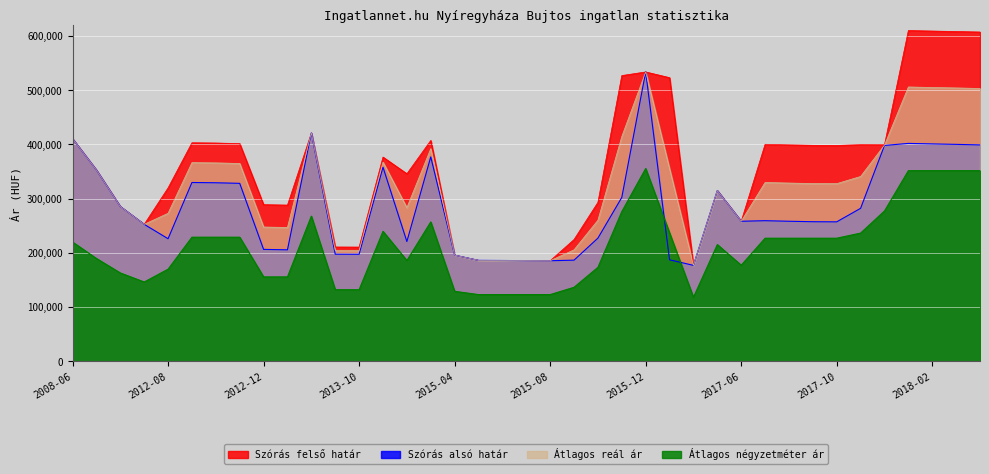

Reading left to right, extract all data points from this chart.

Szórás felső határ: 2008-06=410658	2008-07=352818	2010-01=285482	2010-11=252666	2012-08=319905	2012-09=403146	2012-10=402664	2012-11=401608	2012-12=288943	2013-01=288167	2013-04=421166	2013-09=210845	2013-10=210689	2014-05=376739	2014-08=345984	2014-09=407385	2015-04=195796	2015-05=186193	2015-06=185961	2015-07=185638	2015-08=185500	2015-09=224674	2015-10=293211	2015-11=527102	2015-12=533786	2016-01=523229	2016-02=176991	2017-05=314947	2017-06=258337	2017-07=400302	2017-08=399280	2017-09=398420	2017-10=398186	2017-11=399665	2017-12=399504	2018-01=610160	2018-02=609203	2018-03=608368	2018-04=607418
Szórás alsó határ: 2008-06=410658	2008-07=352818	2010-01=285482	2010-11=252666	2012-08=226131	2012-09=329834	2012-10=329352	2012-11=328296	2012-12=206443	2013-01=205667	2013-04=421166	2013-09=197617	2013-10=197461	2014-05=358059	2014-08=220928	2014-09=377007	2015-04=195796	2015-05=186193	2015-06=185961	2015-07=185638	2015-08=185500	2015-09=186598	2015-10=227217	2015-11=302262	2015-12=533786	2016-01=187241	2016-02=176991	2017-05=314947	2017-06=258337	2017-07=259376	2017-08=258354	2017-09=257494	2017-10=257260	2017-11=282199	2017-12=398190	2018-01=401954	2018-02=400997	2018-03=400162	2018-04=399212
Átlagos reál ár: 2008-06=410658	2008-07=352818	2010-01=285482	2010-11=252666	2012-08=273018	2012-09=366490	2012-10=366008	2012-11=364952	2012-12=247693	2013-01=246917	2013-04=421166	2013-09=204231	2013-10=204075	2014-05=367399	2014-08=283456	2014-09=392196	2015-04=195796	2015-05=186193	2015-06=185961	2015-07=185638	2015-08=185500	2015-09=205636	2015-10=260214	2015-11=414682	2015-12=533786	2016-01=355235	2016-02=176991	2017-05=314947	2017-06=258337	2017-07=329839	2017-08=328817	2017-09=327957	2017-10=327723	2017-11=340932	2017-12=398847	2018-01=506057	2018-02=505100	2018-03=504265	2018-04=503315
Átlagos négyzetméter ár: 2008-06=220000	2008-07=189711	2010-01=162998	2010-11=146300	2012-08=169906	2012-09=228981	2012-10=228981	2012-11=228981	2012-12=155736	2013-01=155736	2013-04=267857	2013-09=132074	2013-10=132074	2014-05=239771	2014-08=185922	2014-09=257116	2015-04=129134	2015-05=123076	2015-06=123076	2015-07=123076	2015-08=123076	2015-09=136538	2015-10=173333	2015-11=276159	2015-12=355652	2016-01=236862	2016-02=118072	2017-05=215340	2017-06=177272	2017-07=227097	2017-08=227097	2017-09=227097	2017-10=227097	2017-11=236531	2017-12=277302	2018-01=351674	2018-02=351674	2018-03=351674	2018-04=351674